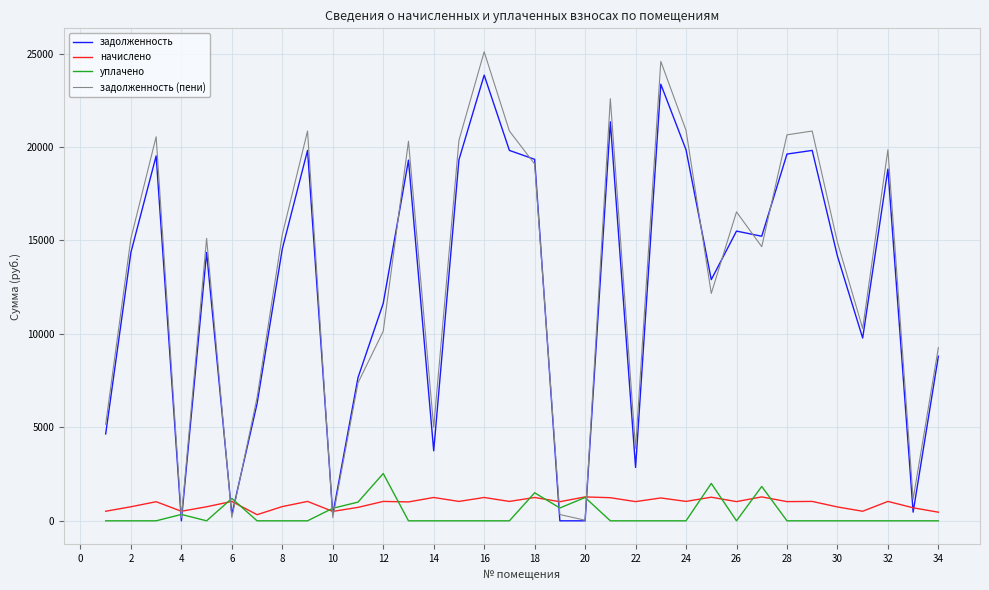

What is the maximum value for уплачено?

2530.0